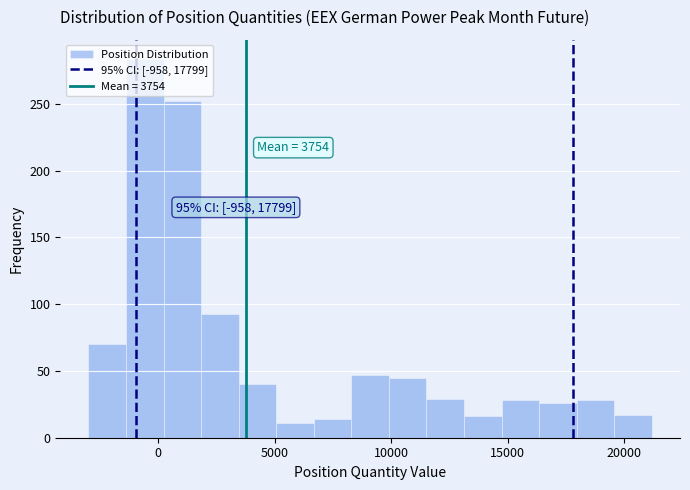

Read against the x-axis, roughly where is the centre of the tallest bar?

-500